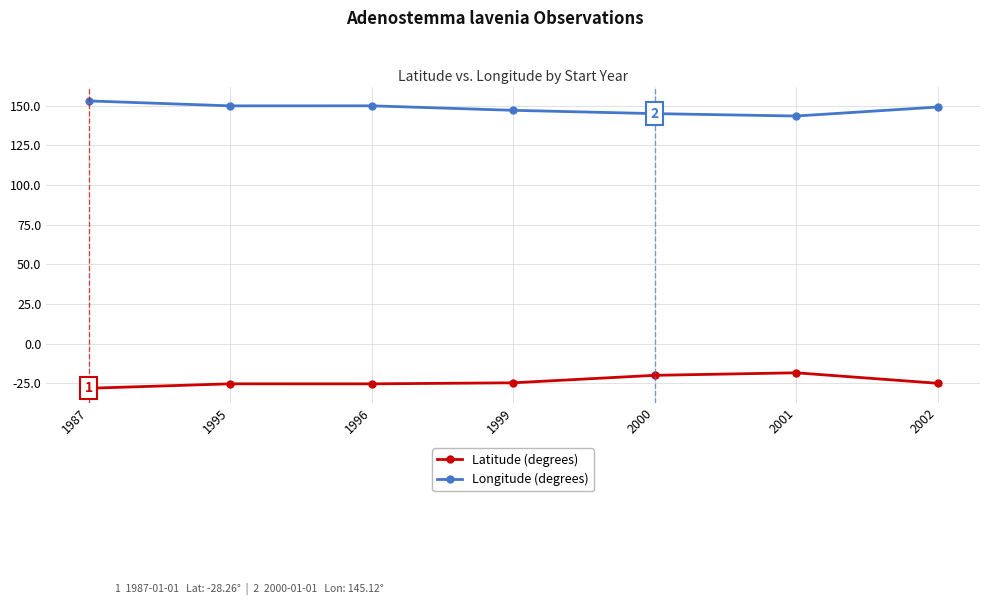

How many lines are shown in the chart?

2